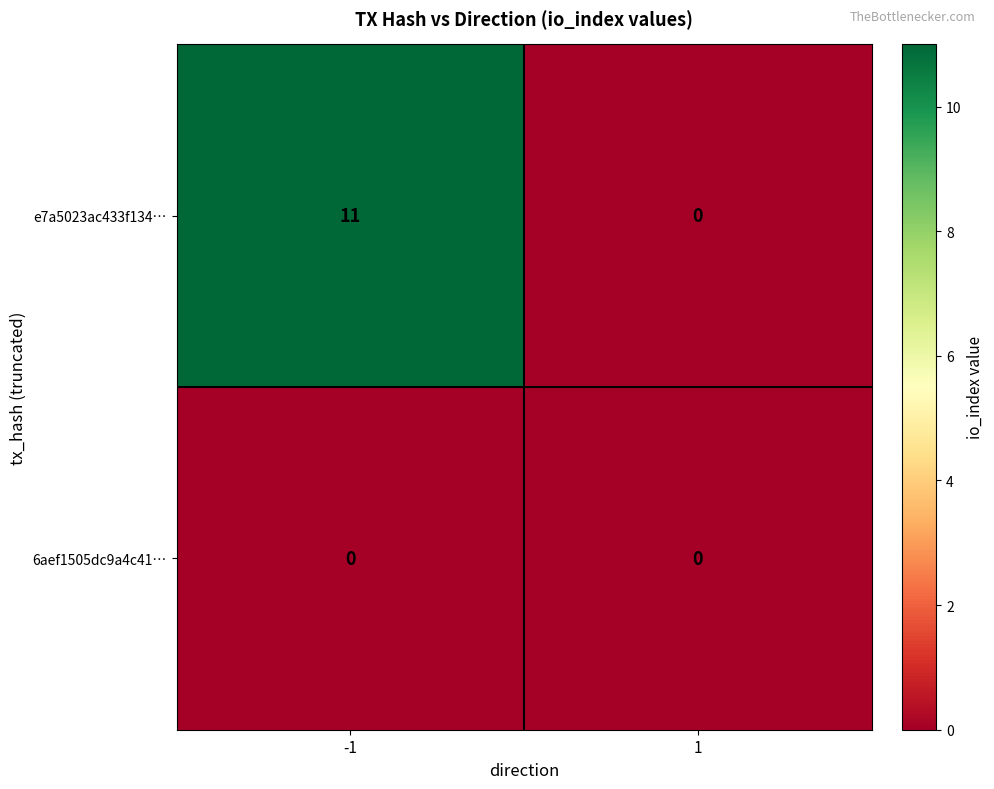

What is the difference between the highest and lowest values at -1?

11